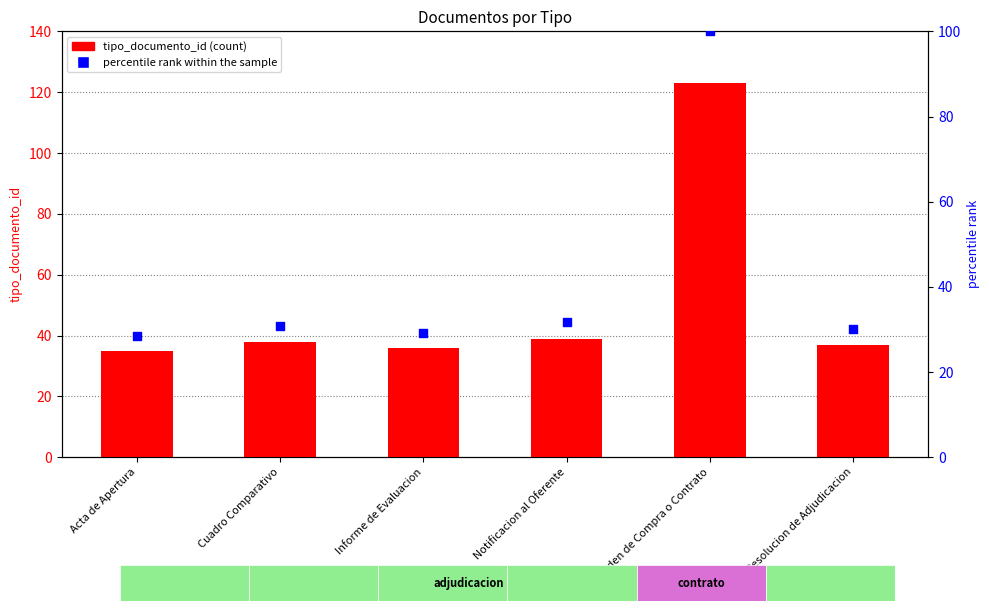

Which series has the largest Y range (max minus min)?

tipo_documento_id